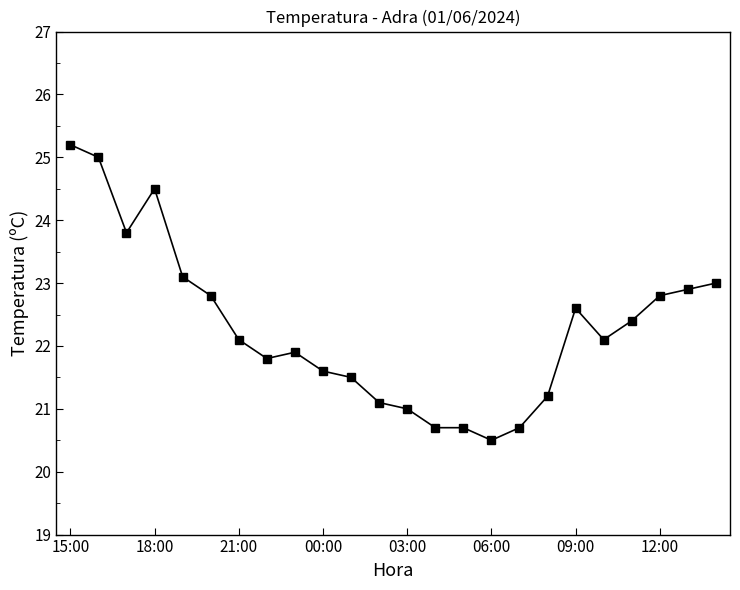

What is the smallest value displayed?

20.5